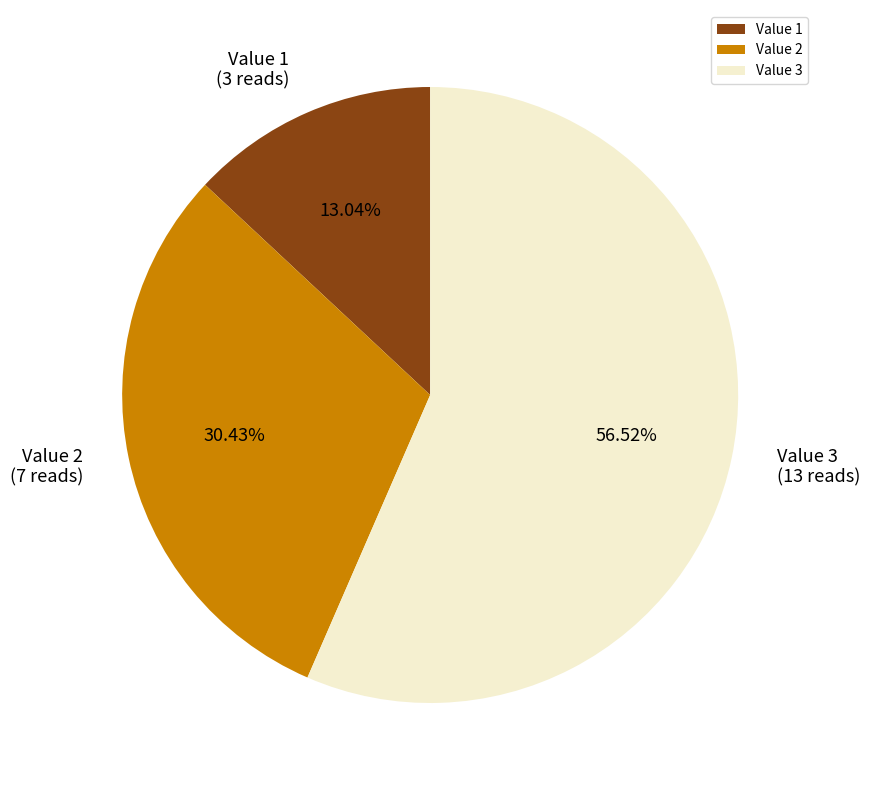

True or false: Value 1 accounts for 13% of the total.

True